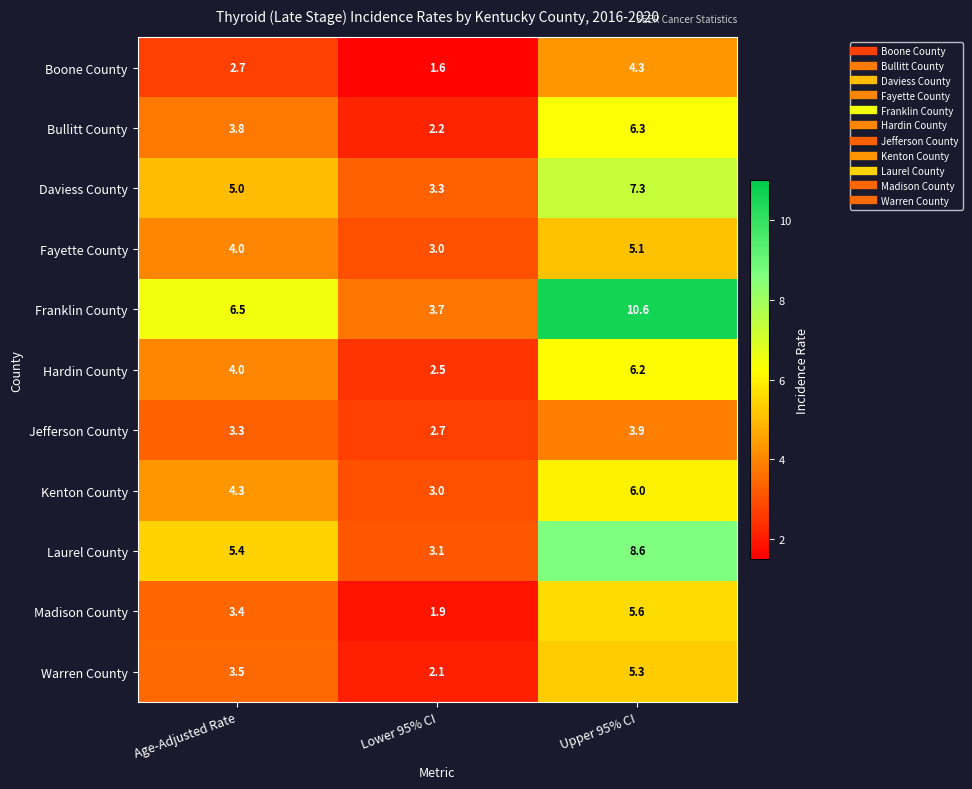

Rank the categories by Daviess County value from lowest to highest.

Lower 95% CI, Age-Adjusted Rate, Upper 95% CI